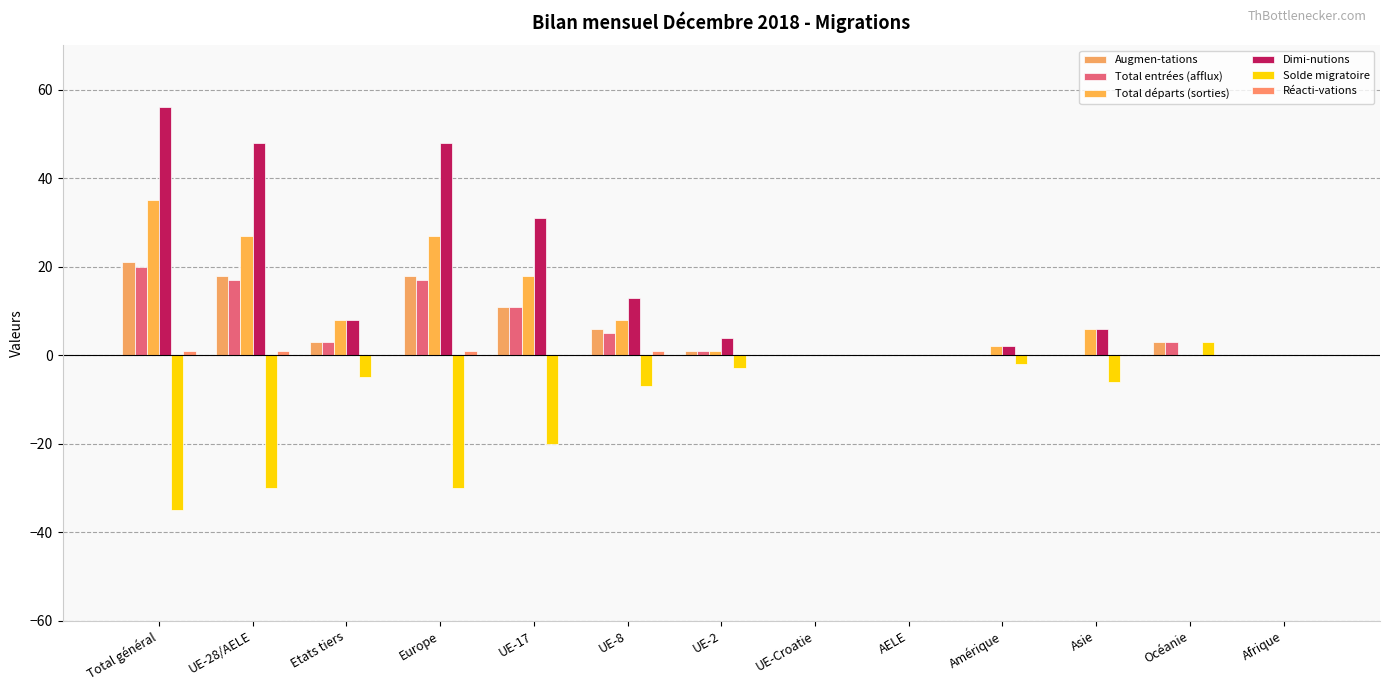

How many values in the Solde migratoire series exceed -5?

6